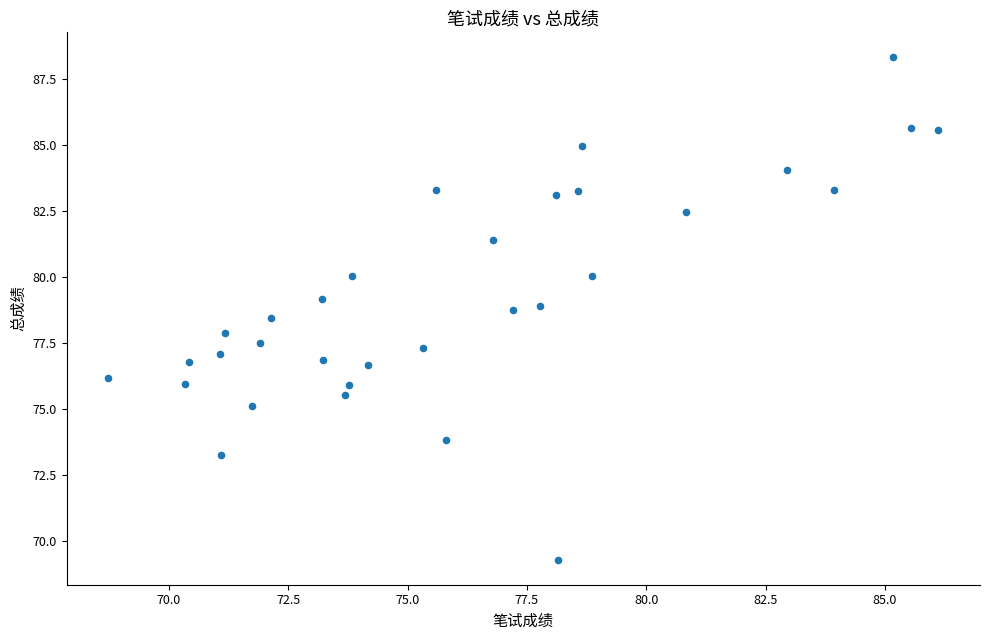

What is the range of Y values (max minus min)?

19.0